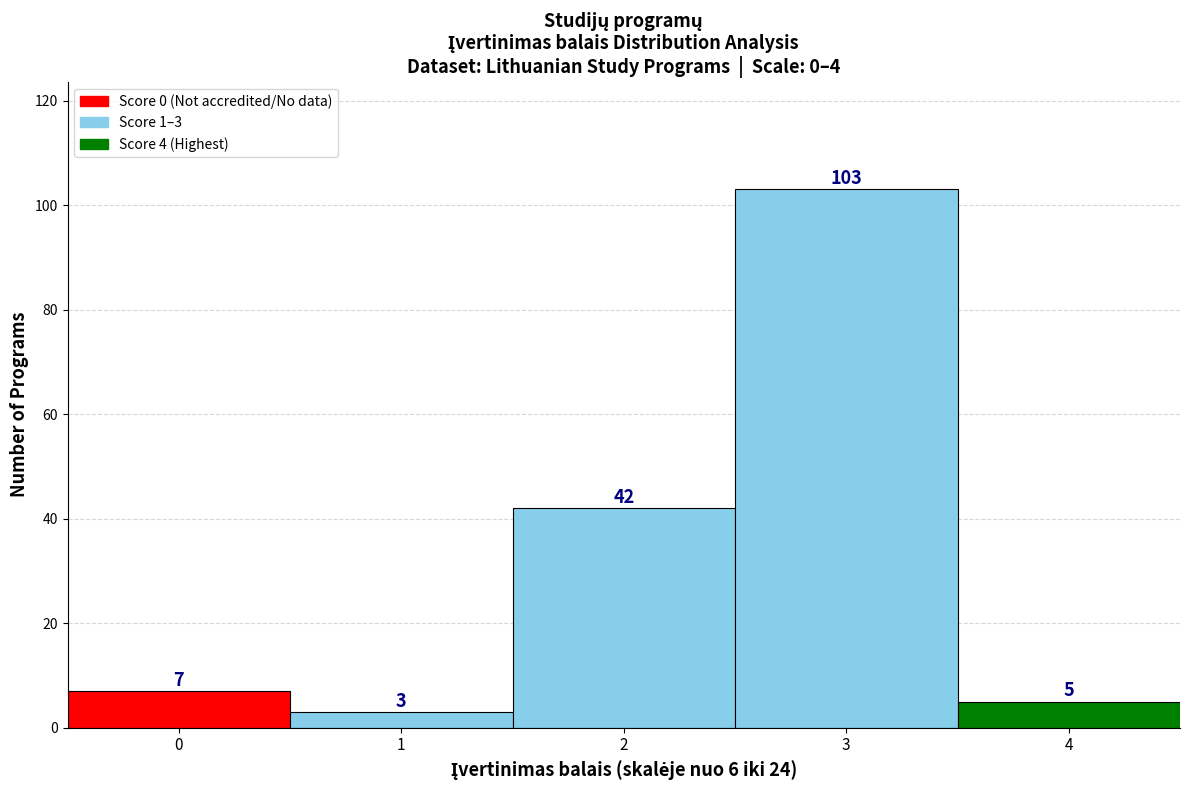

Reading right to left, transcribe all the data shown in this chart.

5	103	42	3	7